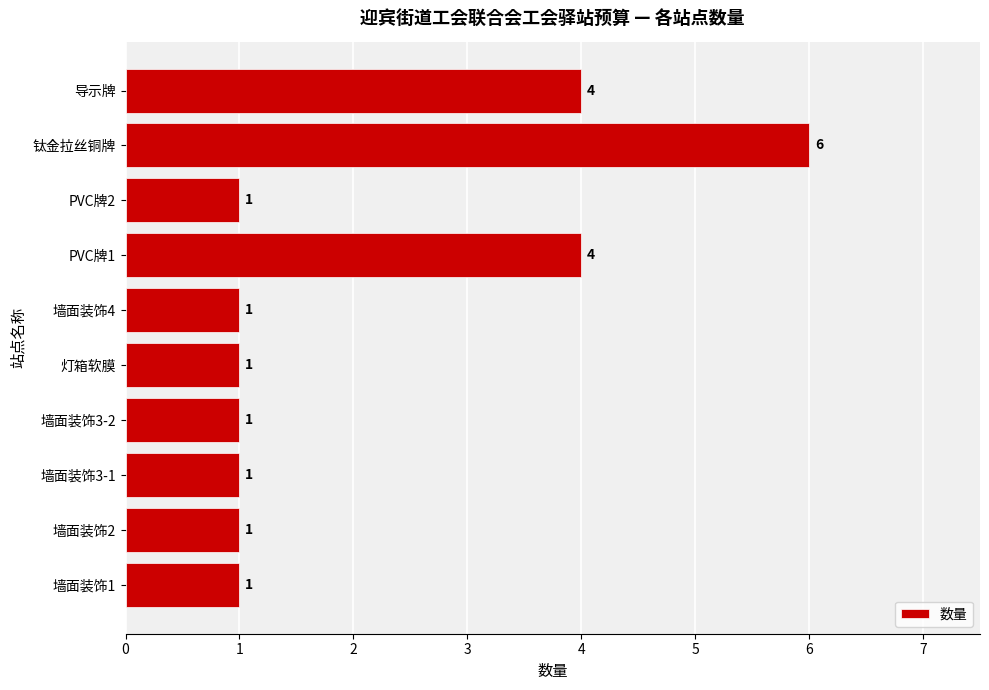

What is the change in value from 墙面装饰4 to 导示牌?

+3